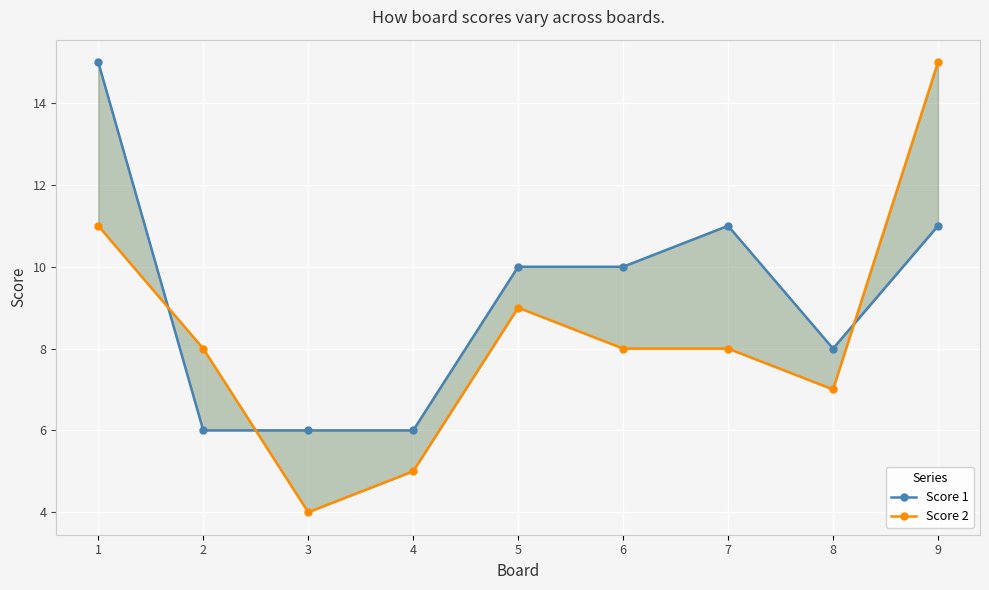

Between 5 and 6, which series saw the biggest shift?

Score 2